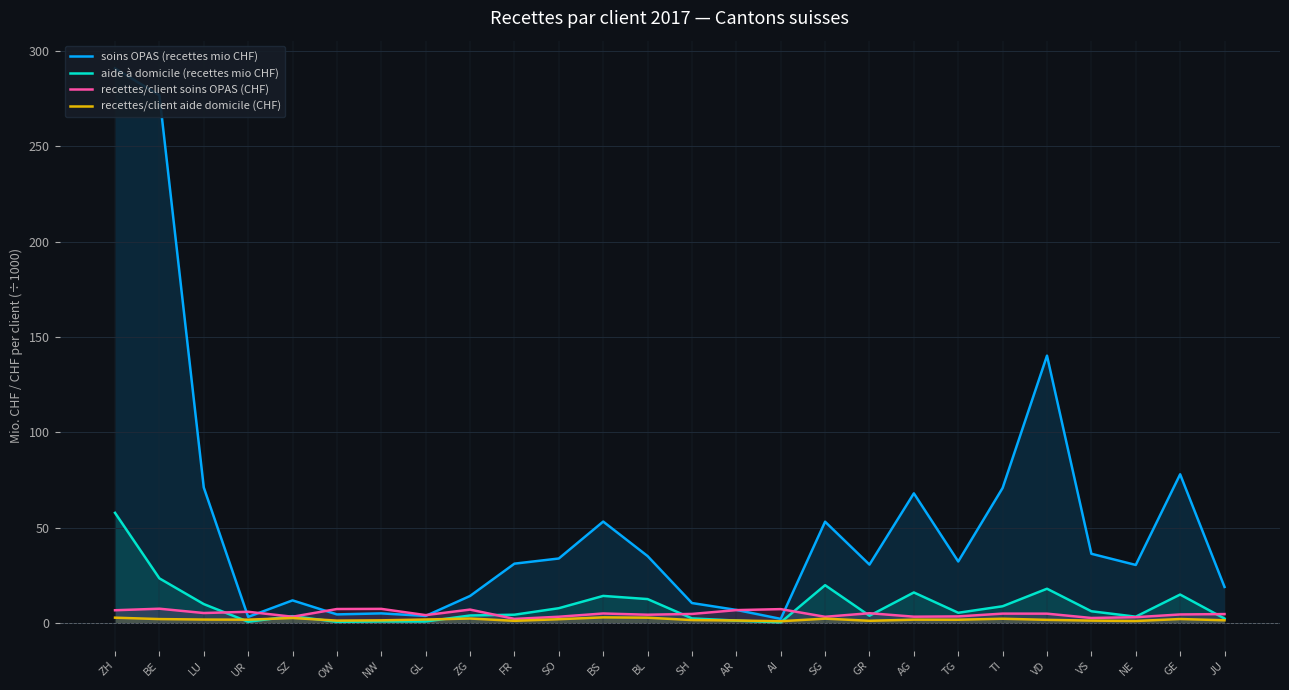

The aide à domicile (recettes mio CHF) series shows 8.7 at TI. True or false?

True